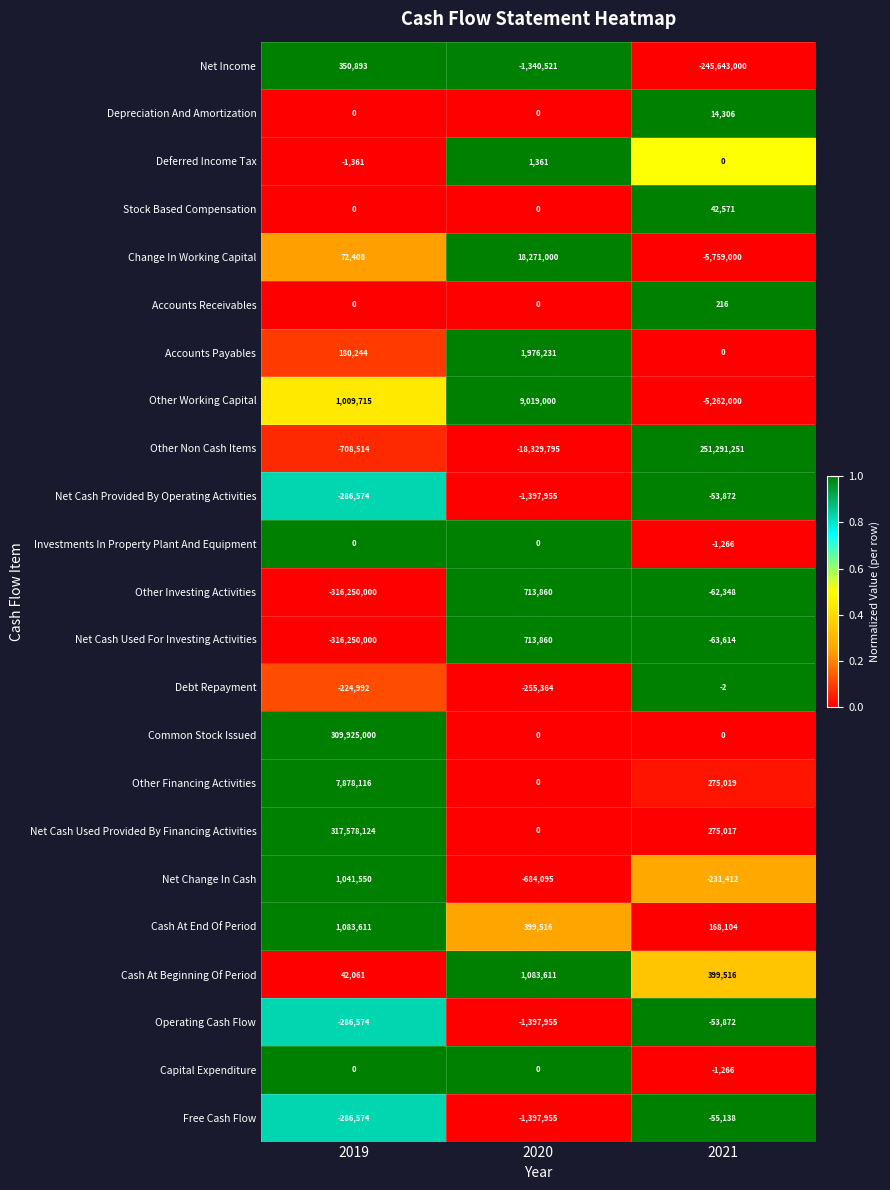

What is the difference between the maximum and minimum values in the Accounts Receivables series?

216